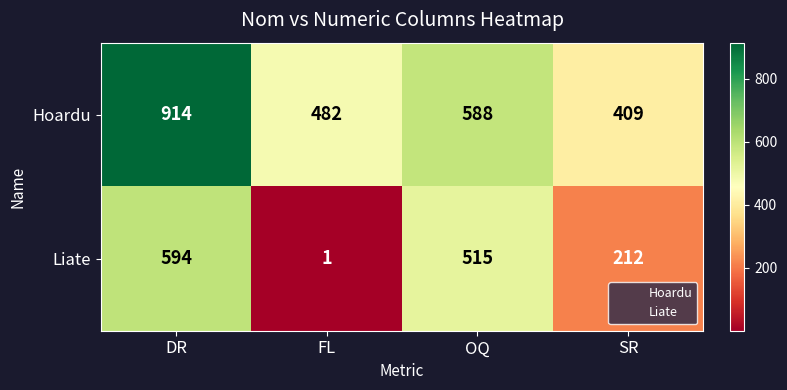

Which category has the highest value in the Liate series?

DR